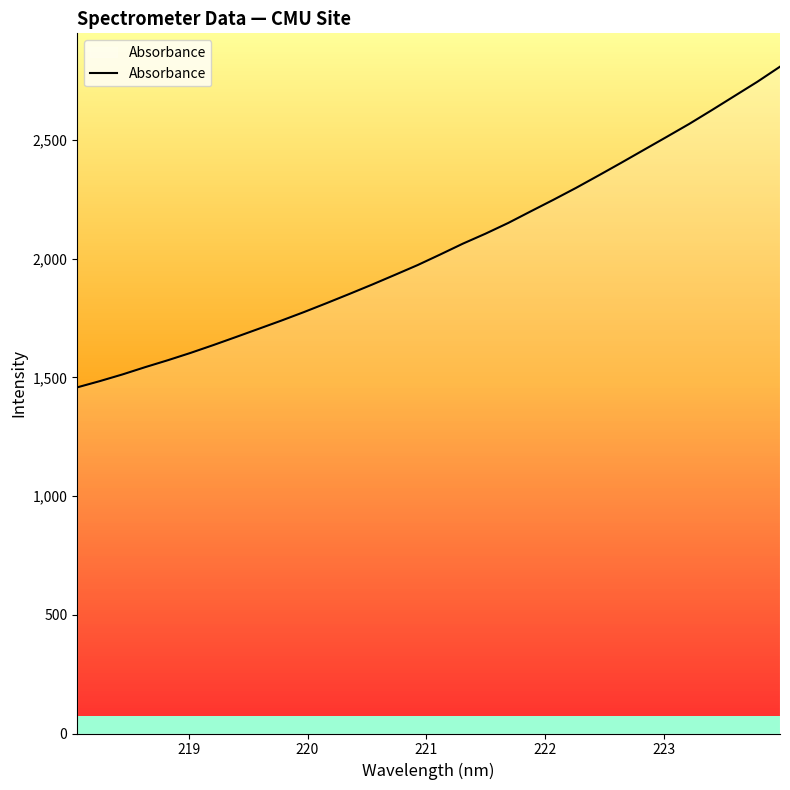

Count the number of categories in the chart.

32